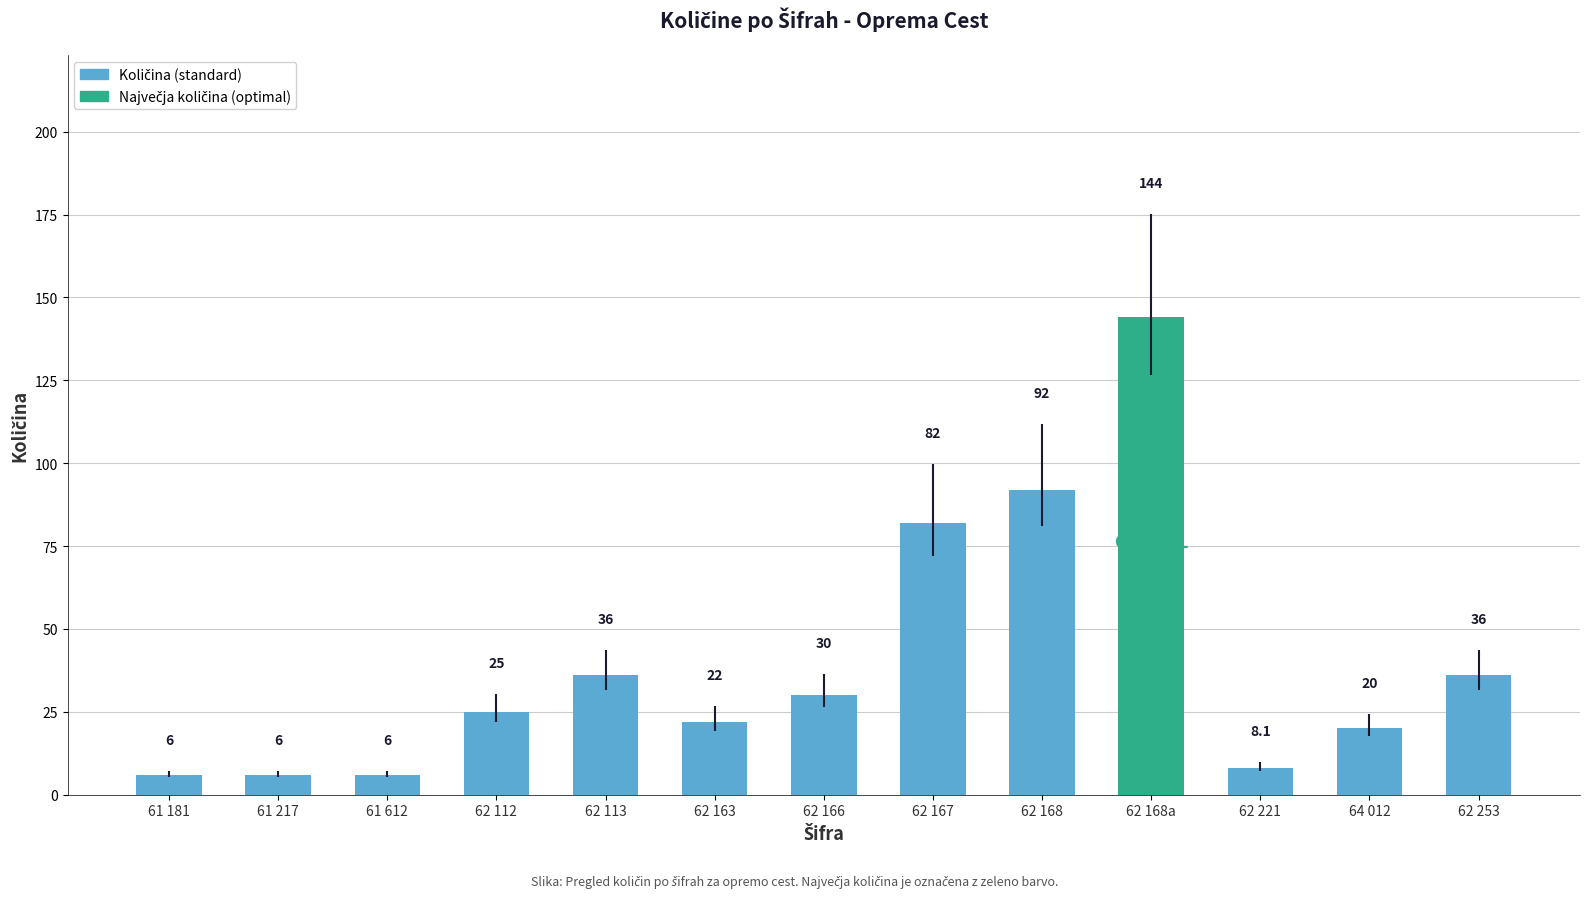

The chart shows a value of 92.0 at 62 168. True or false?

True